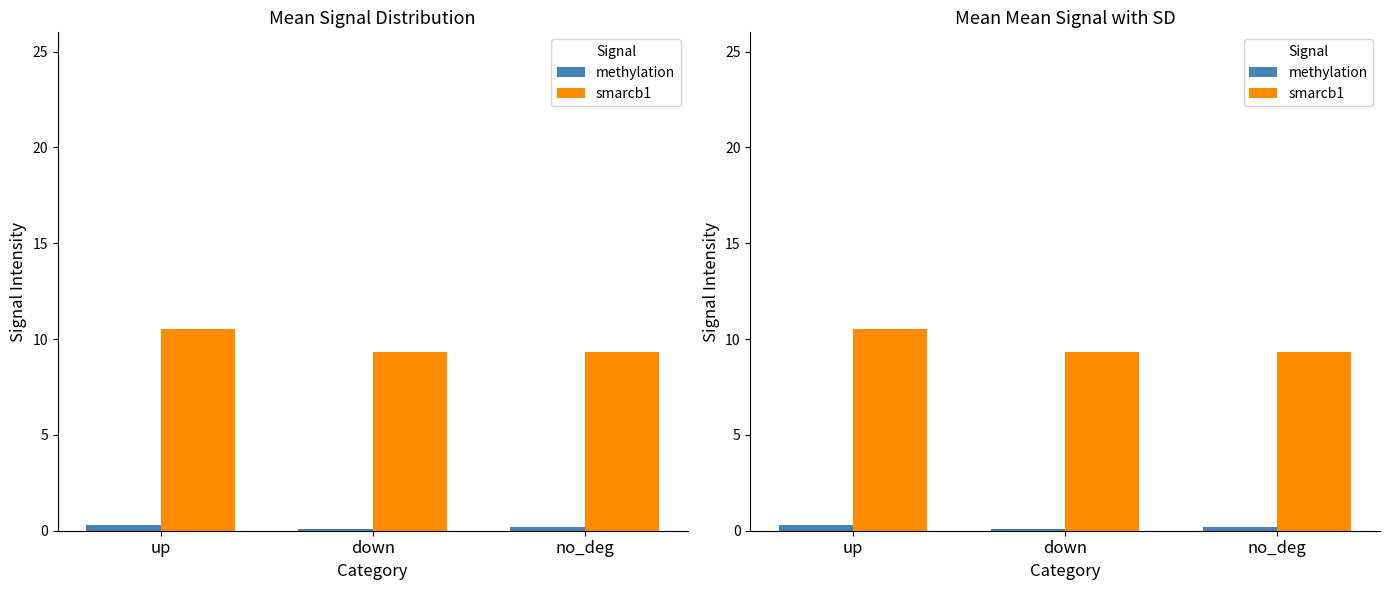

Reading left to right, extract all data points from this chart.

methylation: up=0.3	down=0.1	no_deg=0.2
smarcb1: up=10.5	down=9.3	no_deg=9.3